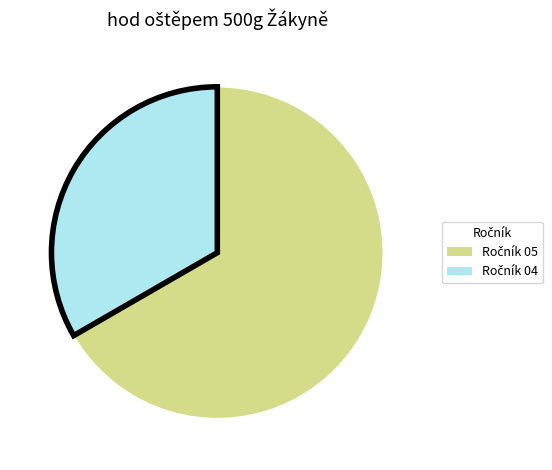

Does any single category account for the majority?

Yes